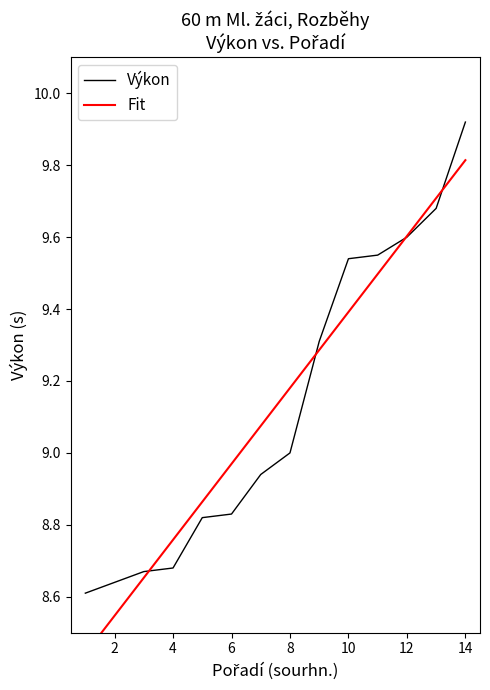

How many lines are shown in the chart?

2